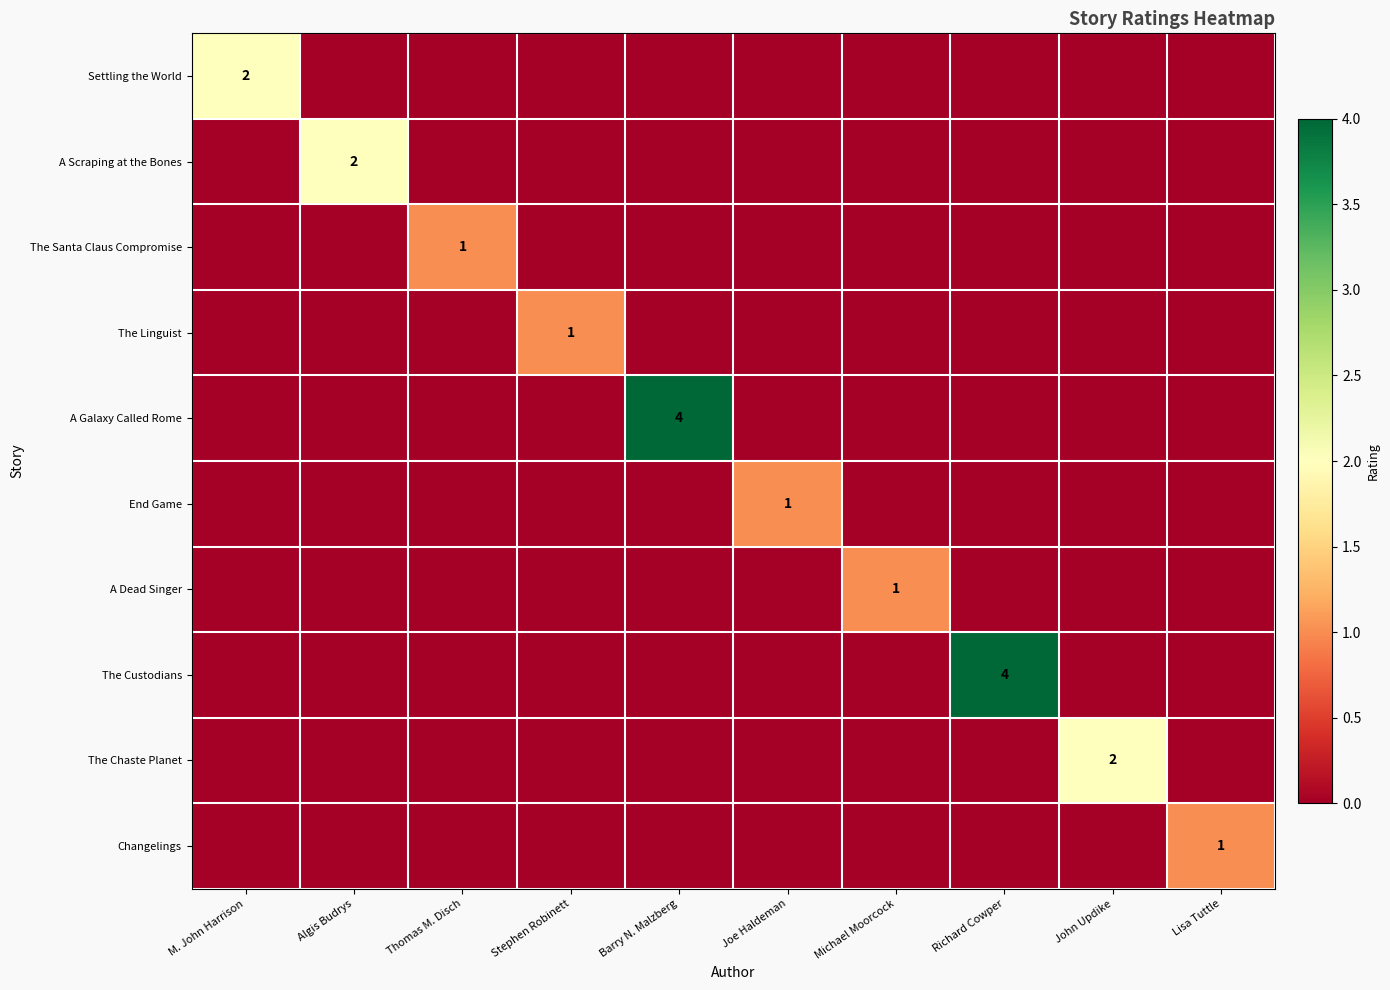

How many values in the The Chaste Planet series exceed 0?

1